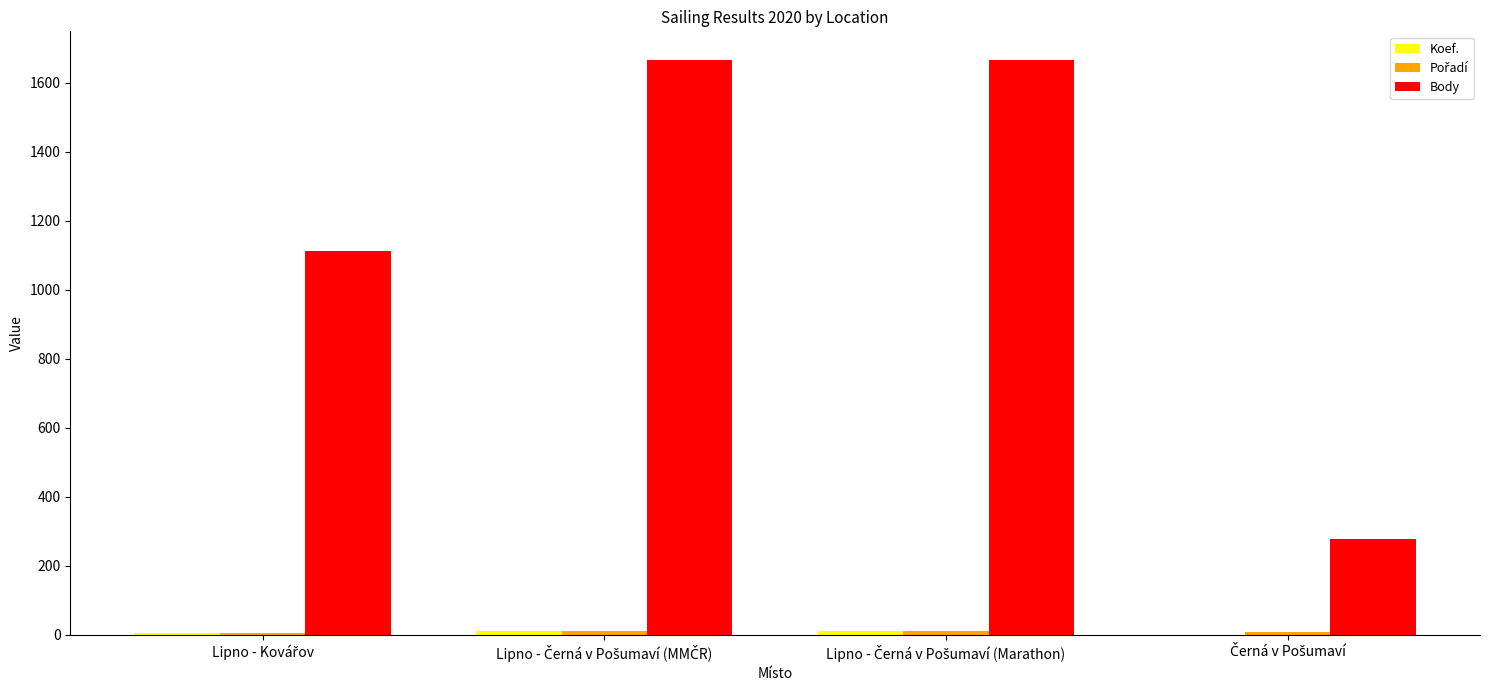

The value of Pořadí at Lipno - Černá v Pošumaví (Marathon) is 5. True or false?

False